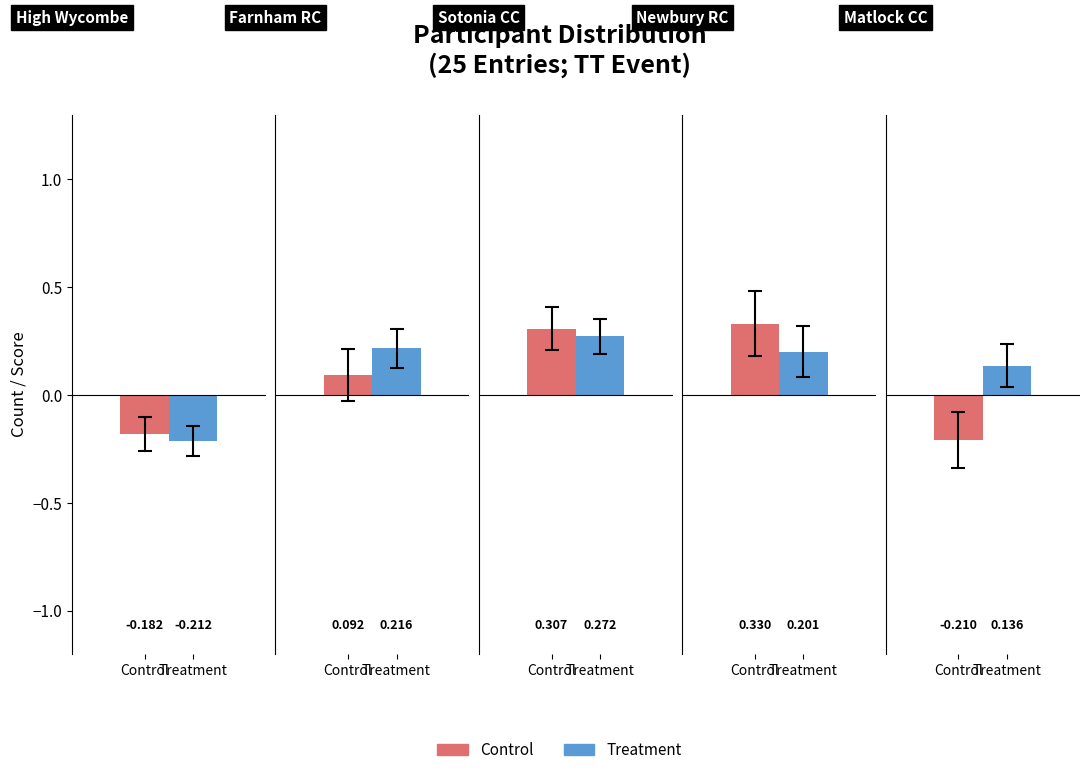

Reading right to left, transcribe all the data shown in this chart.

Control: 4=-0.2	3=0.3	2=0.3	1=0.1	0=-0.2
Treatment: 4=0.1	3=0.2	2=0.3	1=0.2	0=-0.2